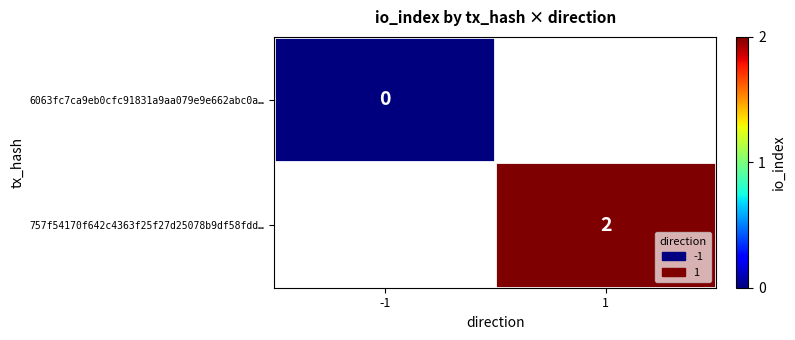

At how many categories does at least one series exceed 0?

1